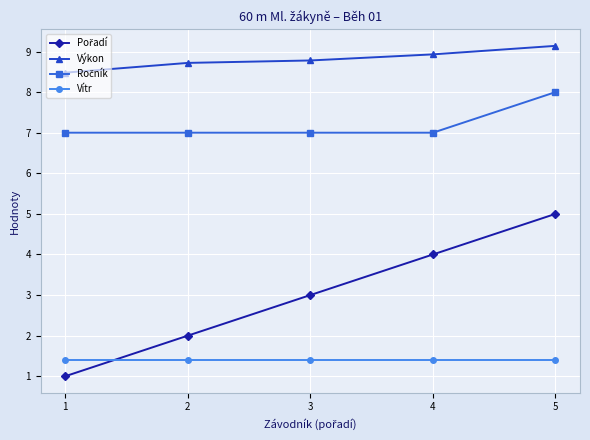

True or false: Výkon has more than 2 points higher than both neighbors.

False